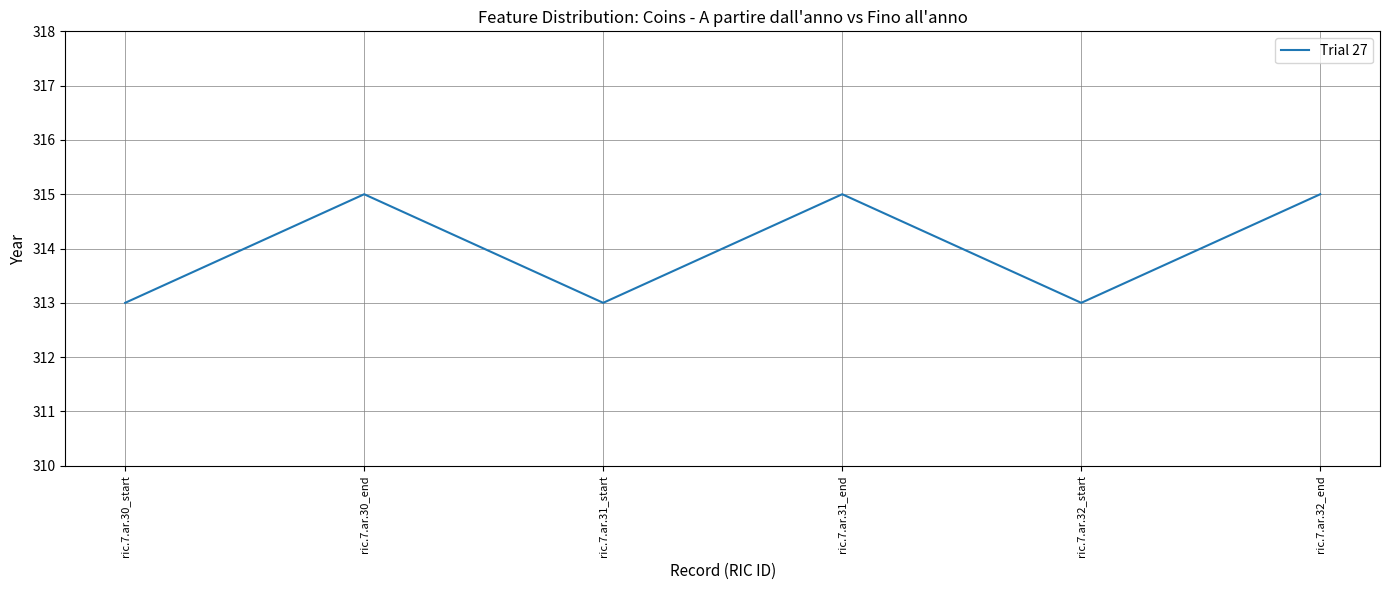

What is the average value?

314